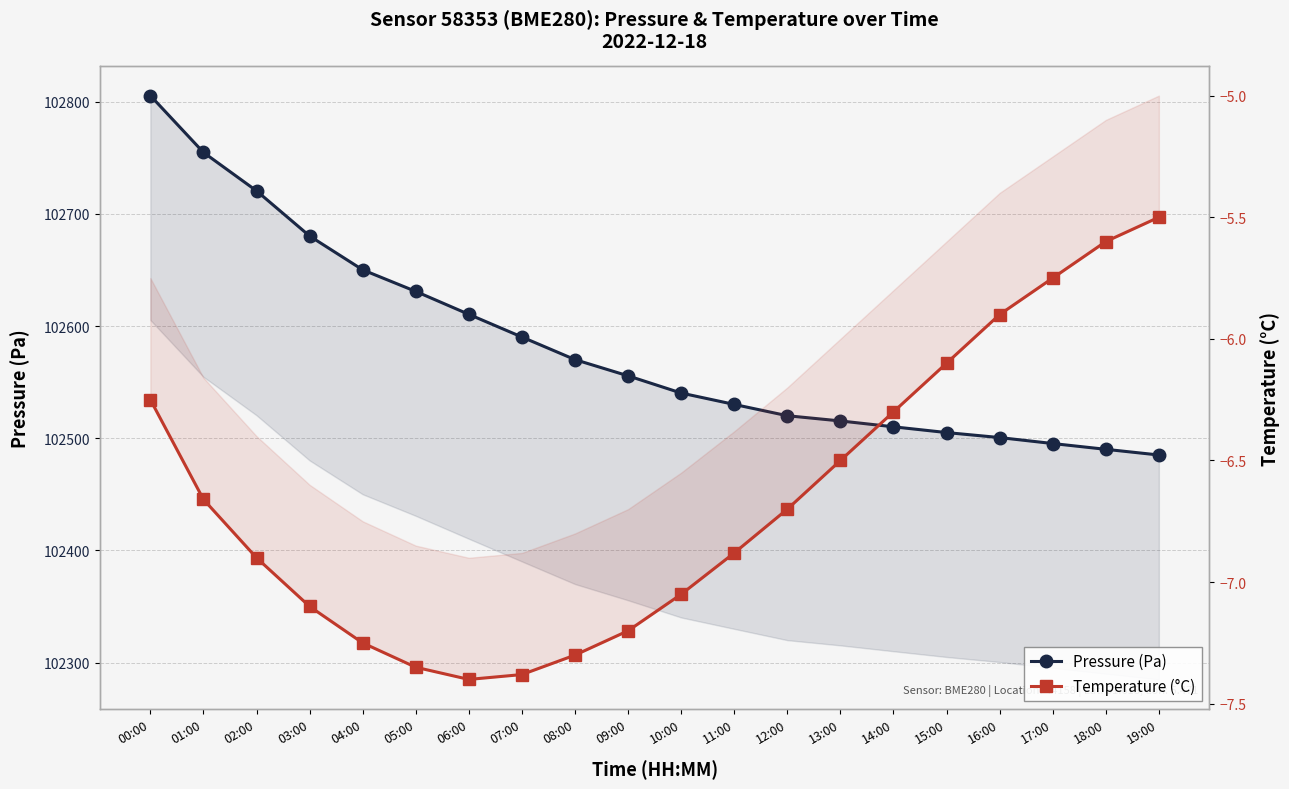

List the series in order of their peak value, lowest first.

Temperature (°C), Pressure (Pa)